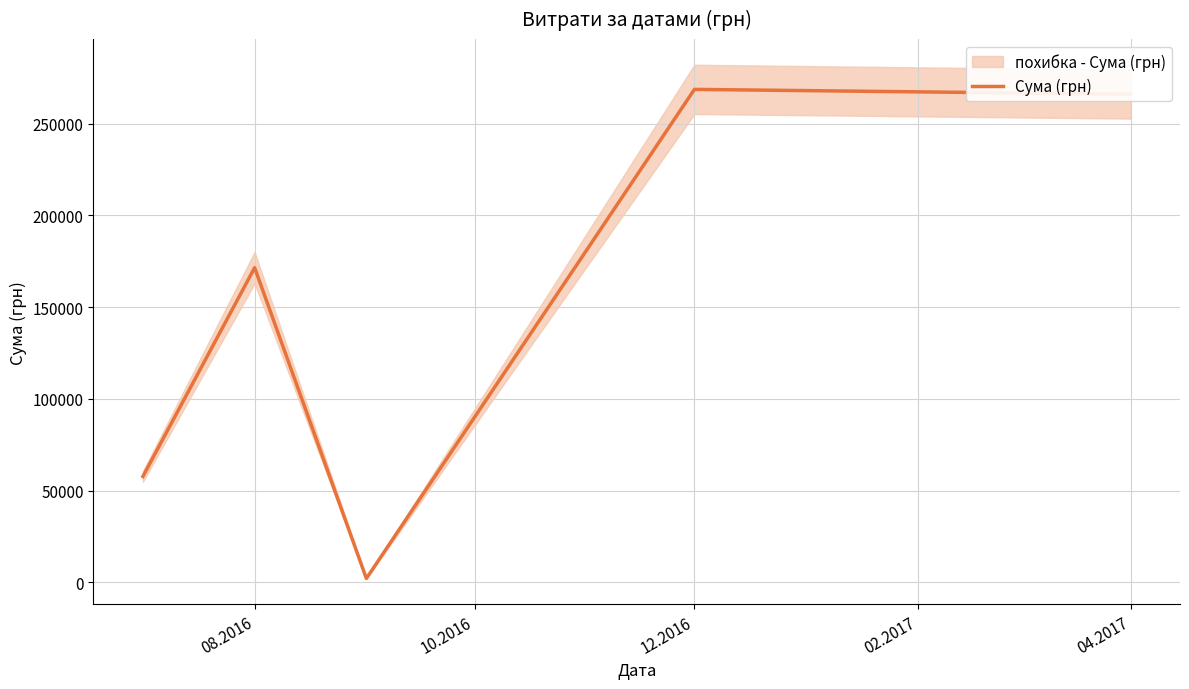

What is the difference between the second highest and minimum values?

264030.0